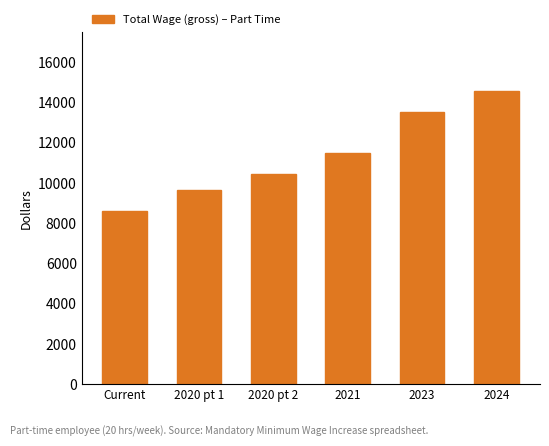

What is the difference between the values at 2024 and 2020 pt 1?

4940